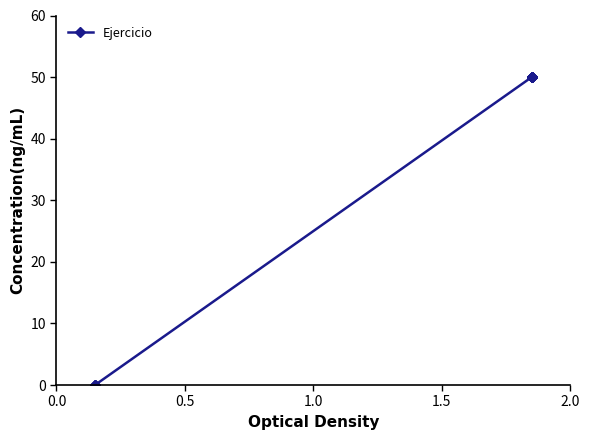

What is the average value?

41.2